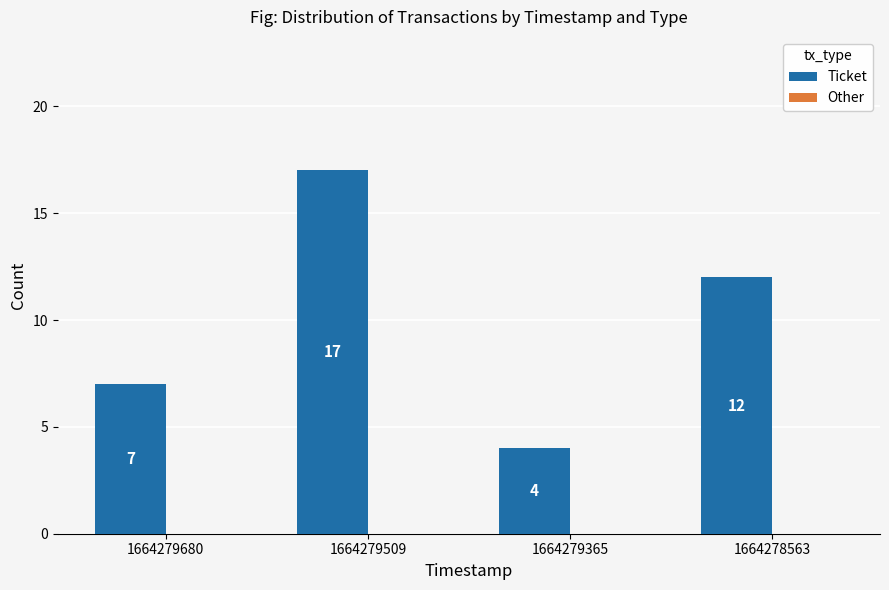

Rank the categories by value from lowest to highest.

1664279365, 1664279680, 1664278563, 1664279509